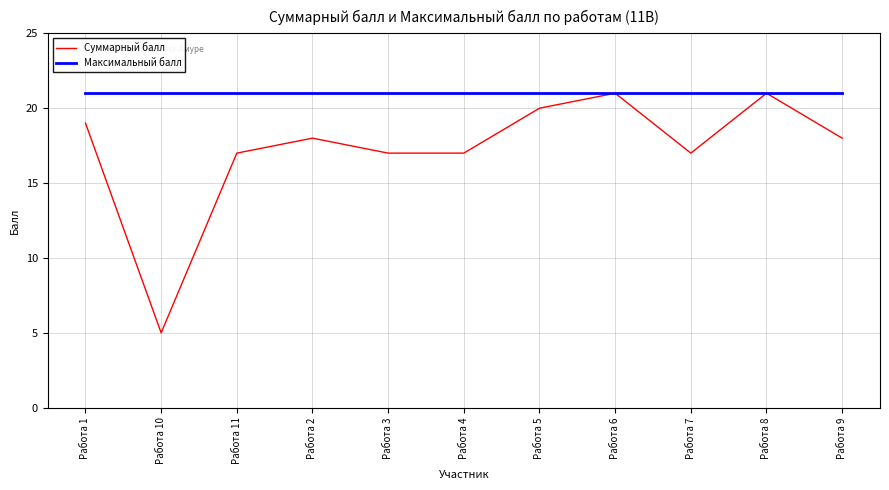

What are all the series names shown in the legend?

Суммарный балл, Максимальный балл